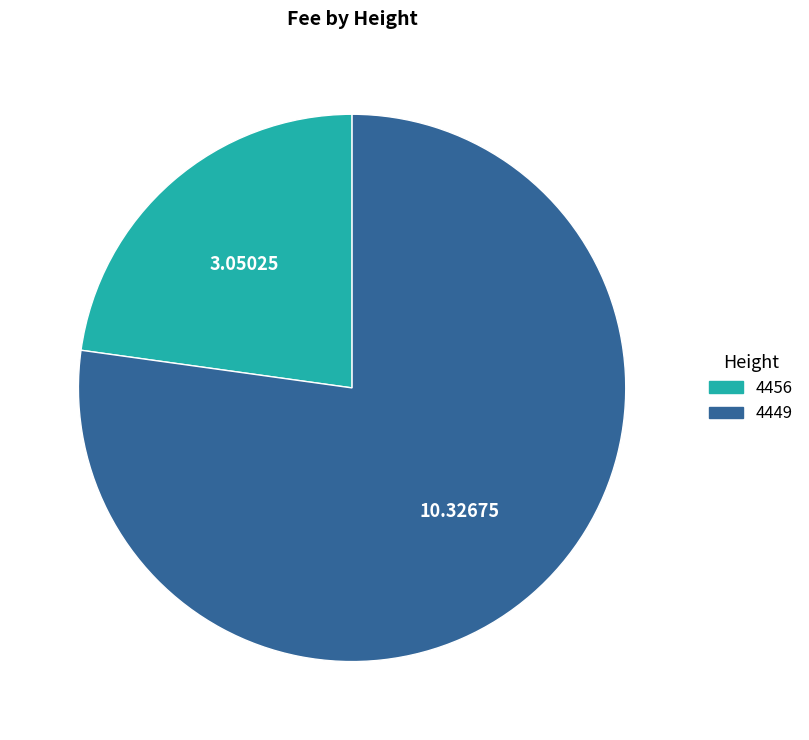

Which slice is the largest?

4449